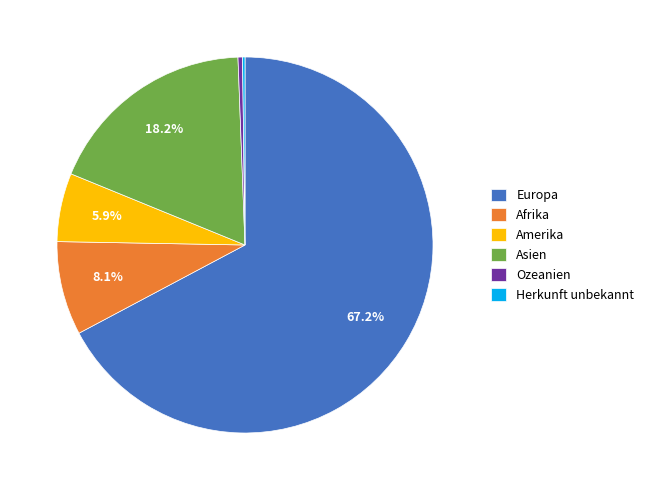

Is there a majority slice in this chart?

Yes